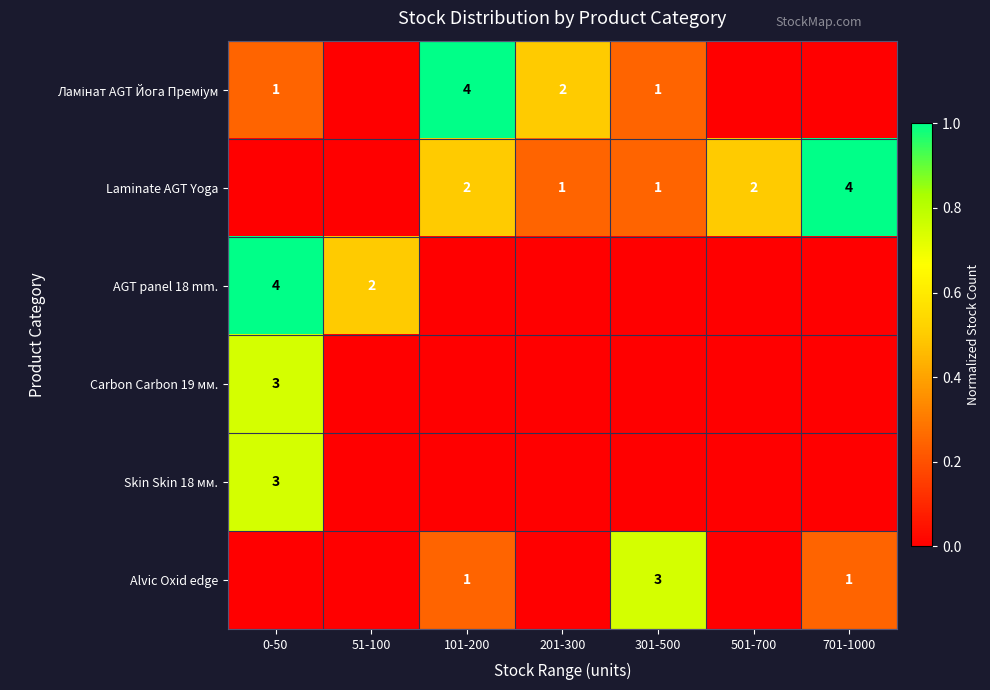

True or false: Carbon Carbon 19 мм. has a value of 3 at 0-50.

True